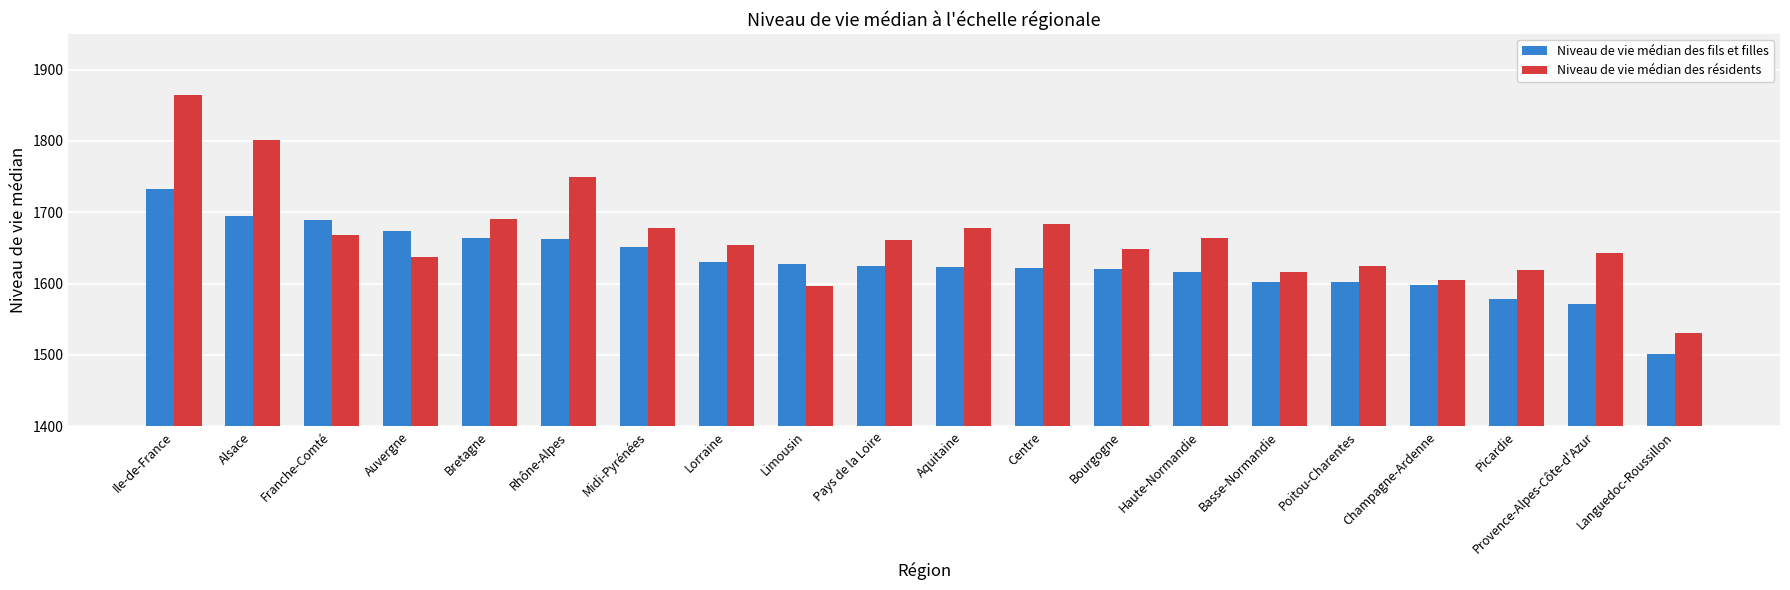

How many data points does each series have?

20